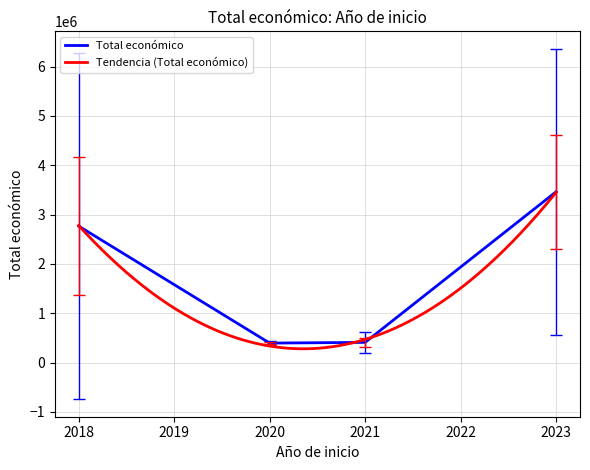

Where is the first local minimum?

2021